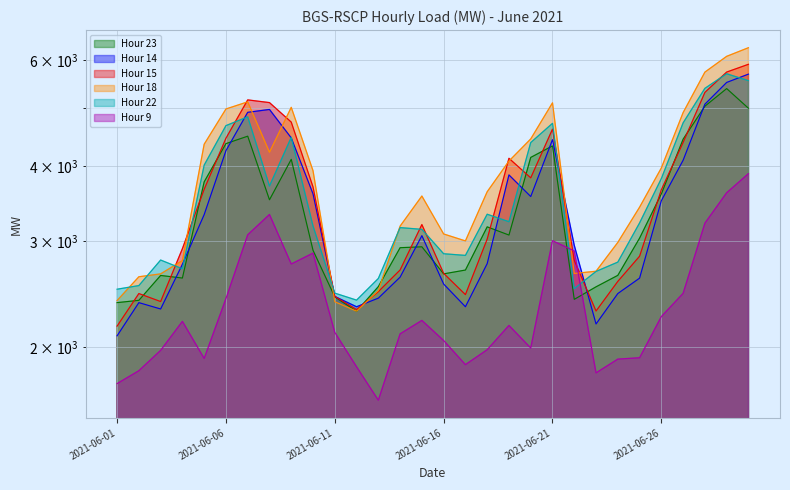

True or false: Hour 23 and Hour 22 cross at least once.

False